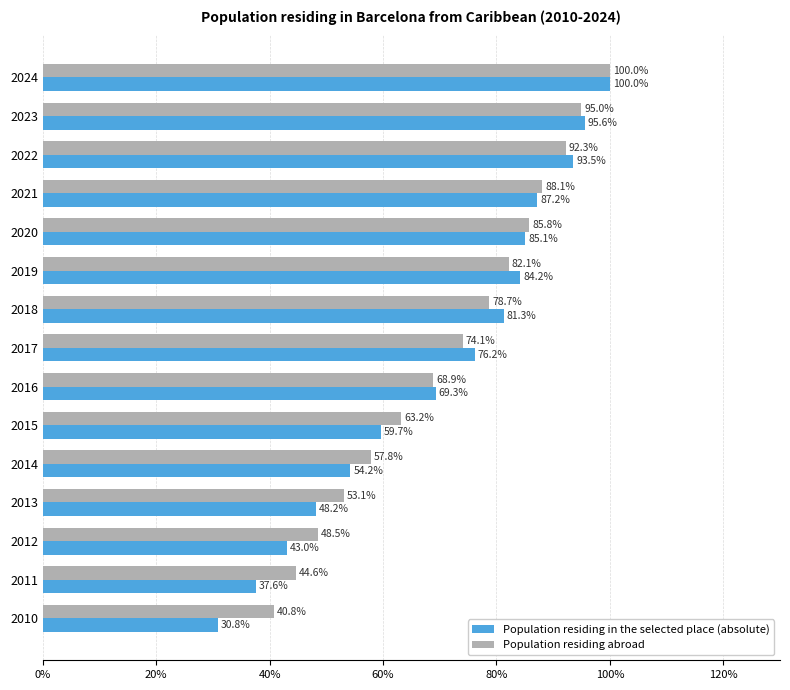

How many series are shown in this chart?

2